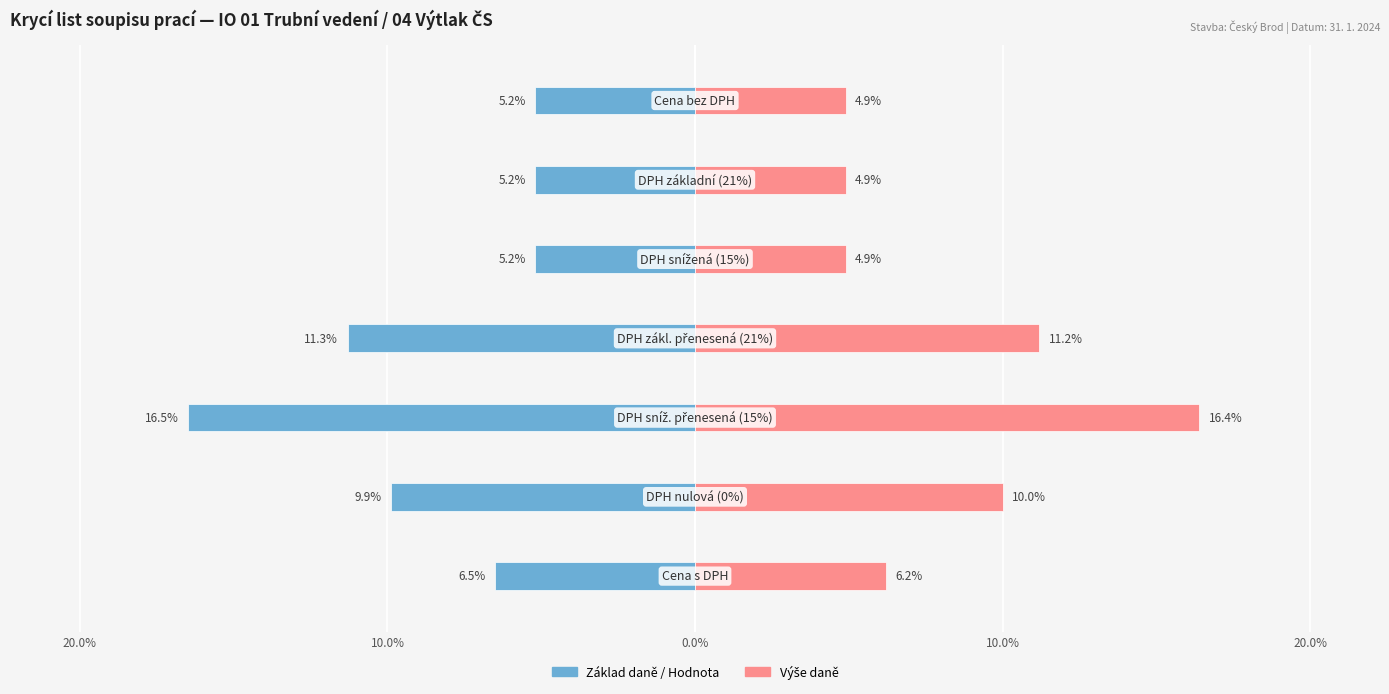

What is the average value of the Základ daně / Hodnota series?

-8.5